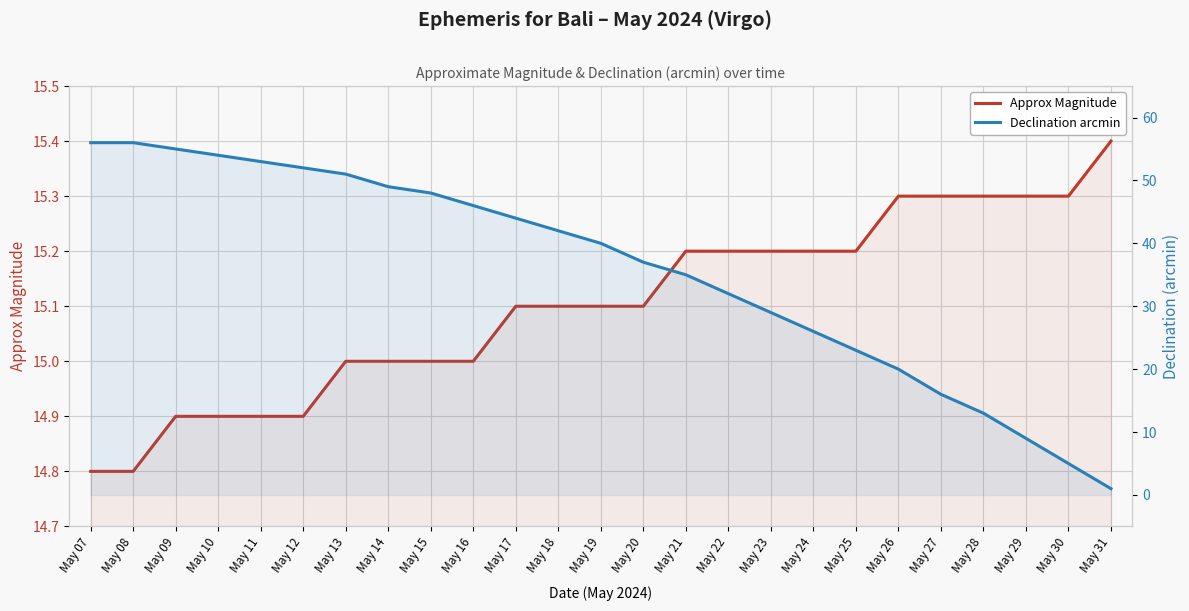

Between May 18 and May 19, which series saw the biggest shift?

Declination arcmin